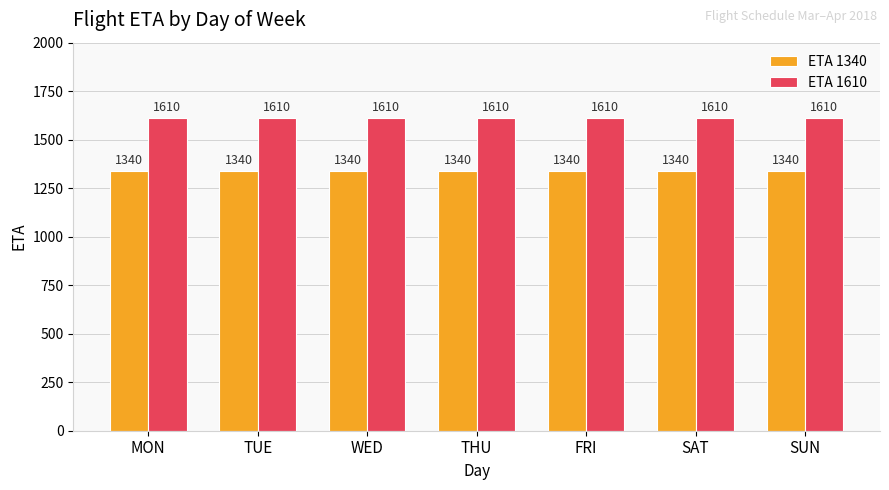

What is the total value across all series at SAT?

2950